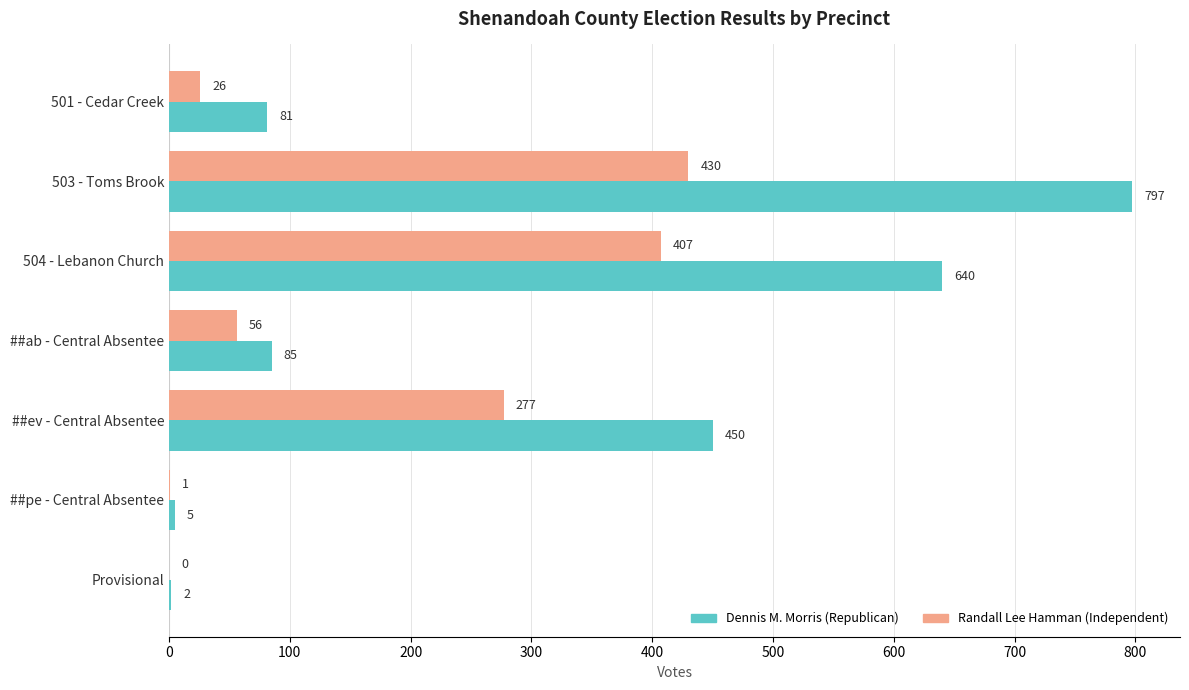

Between 501 - Cedar Creek and ##pe - Central Absentee, which series saw the biggest shift?

Dennis M. Morris (Republican)